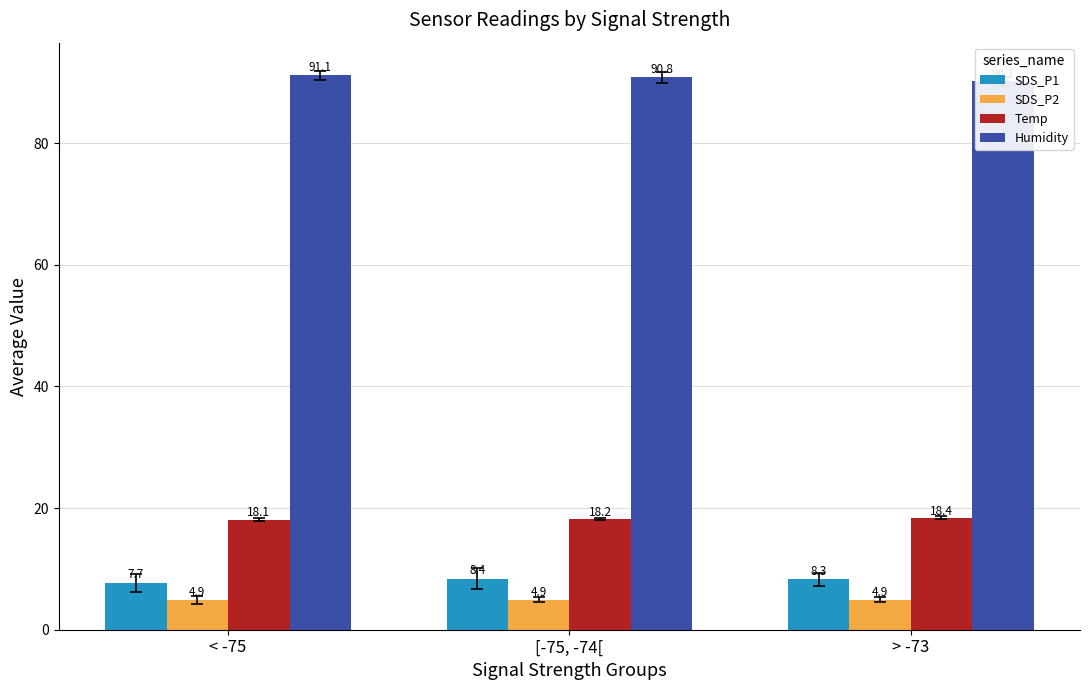

Reading left to right, transcribe all the data shown in this chart.

SDS_P1: 7.7	8.4	8.3
SDS_P2: 4.9	4.9	4.9
Temp: 18.1	18.2	18.4
Humidity: 91.1	90.8	90.1